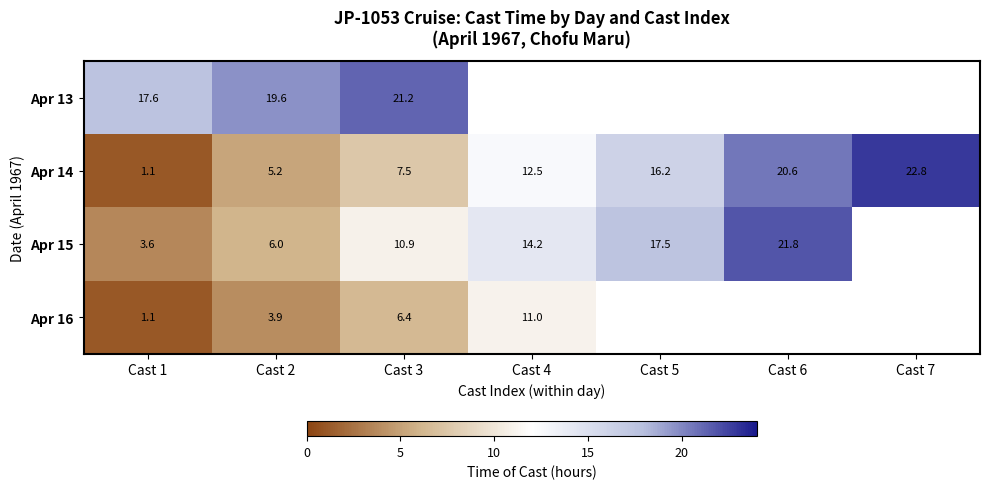

What is the sum of the Apr 15 values at Cast 4 and Cast 1?

17.8